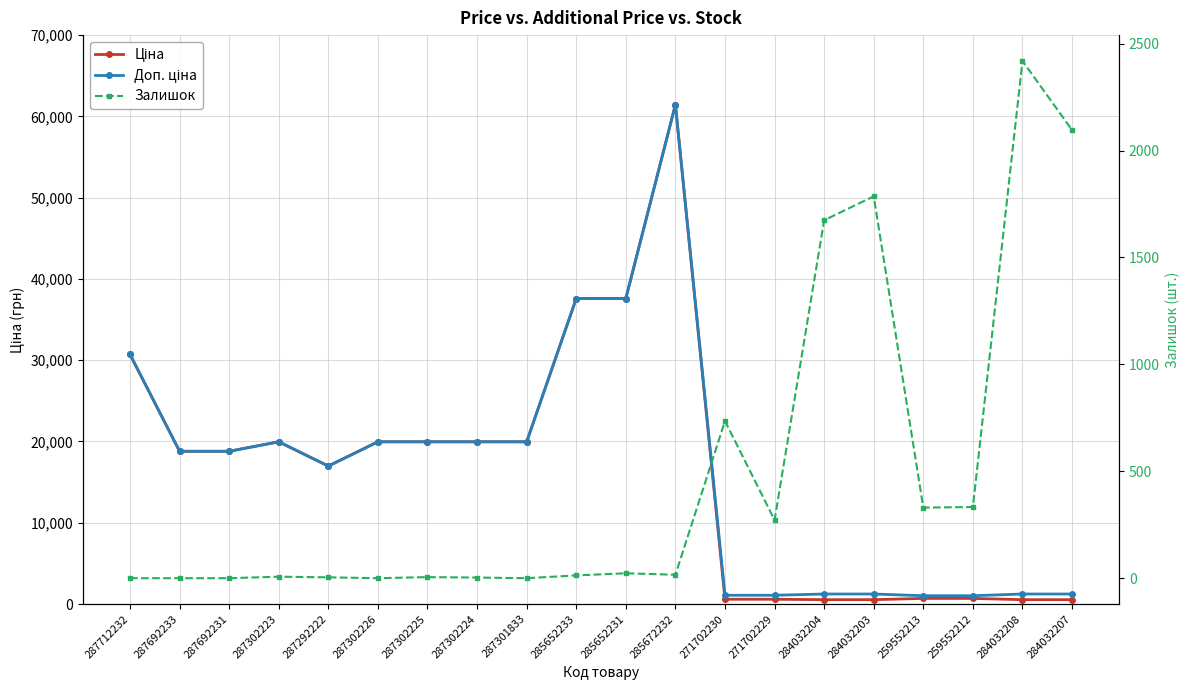

Between which two adjacent categories do Залишок and Ціна first intersect?

285672232 and 271702230